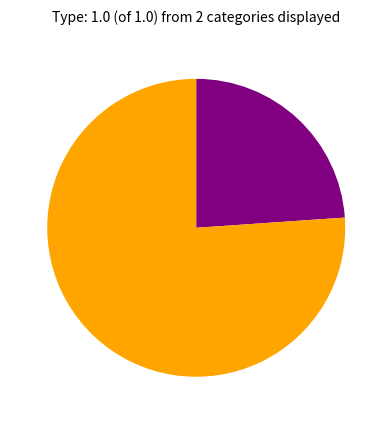

Does any single category account for the majority?

Yes